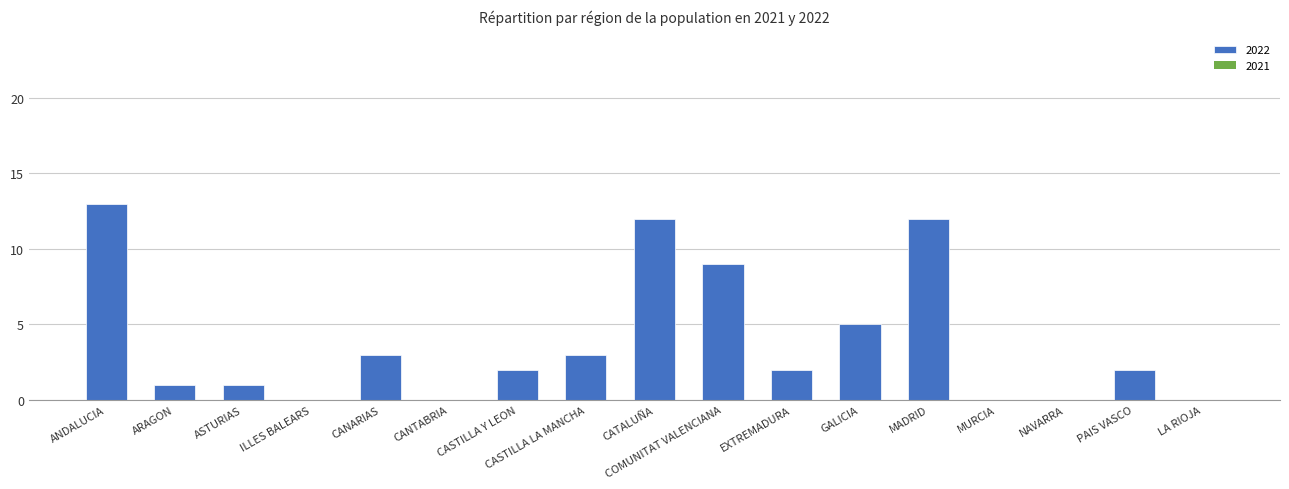

What is the difference between the values at ILLES BALEARS and ARAGON?

1